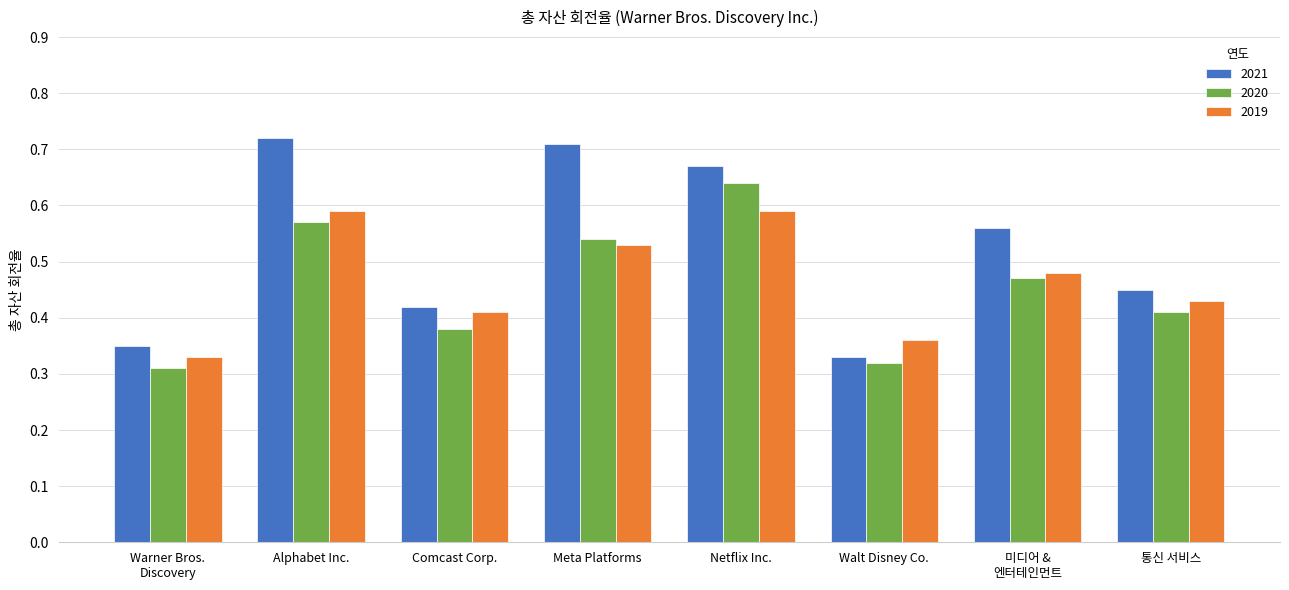

What position from the left is Comcast Corp.?

3